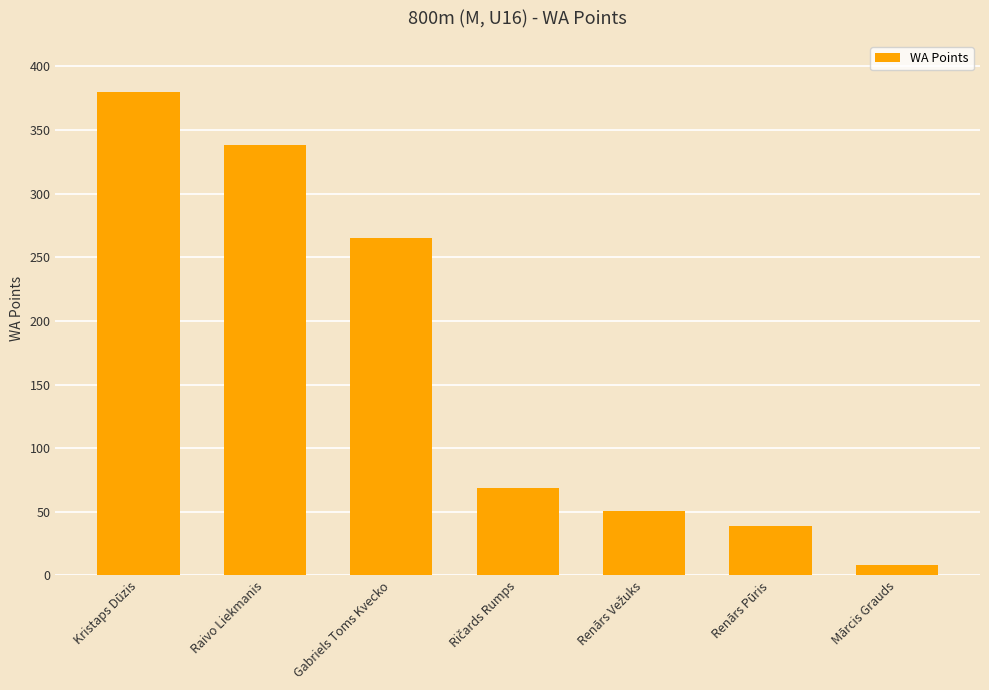

What is the change in value from Kristaps Dūzis to Raivo Liekmanis?

-42